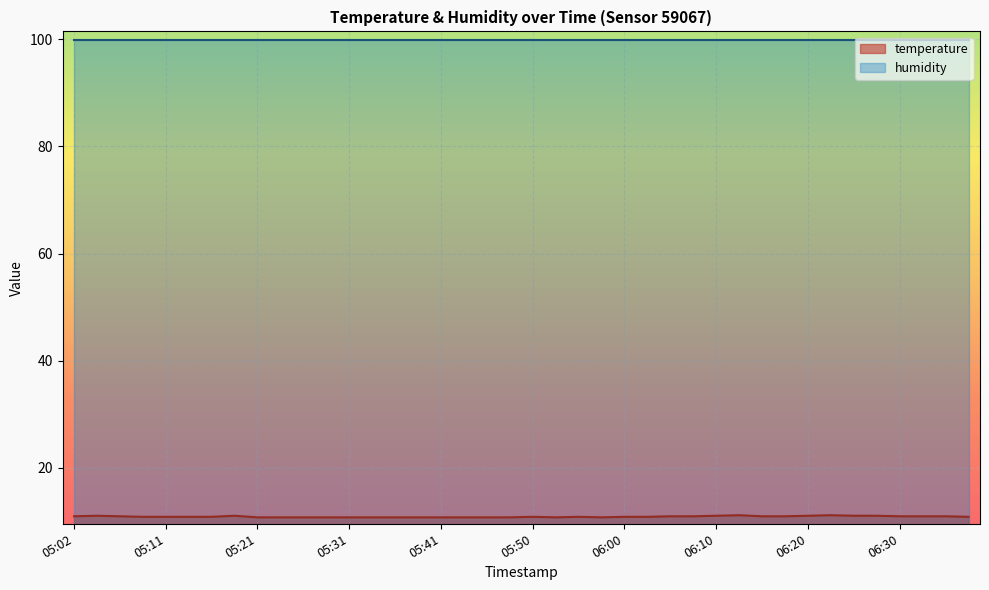

How many lines are shown in the chart?

2